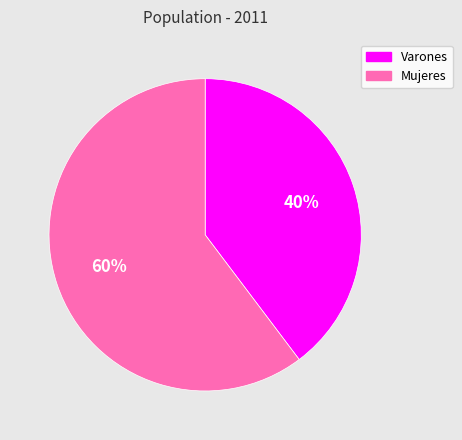

The Varones slice represents 40% of the pie. True or false?

True